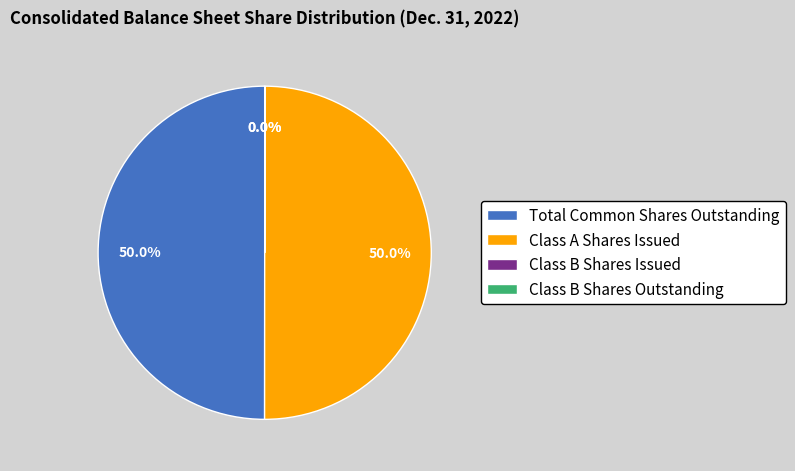

Approximately how many times larger is the value at Class A Shares Issued compared to Total Common Shares Outstanding?

1.0